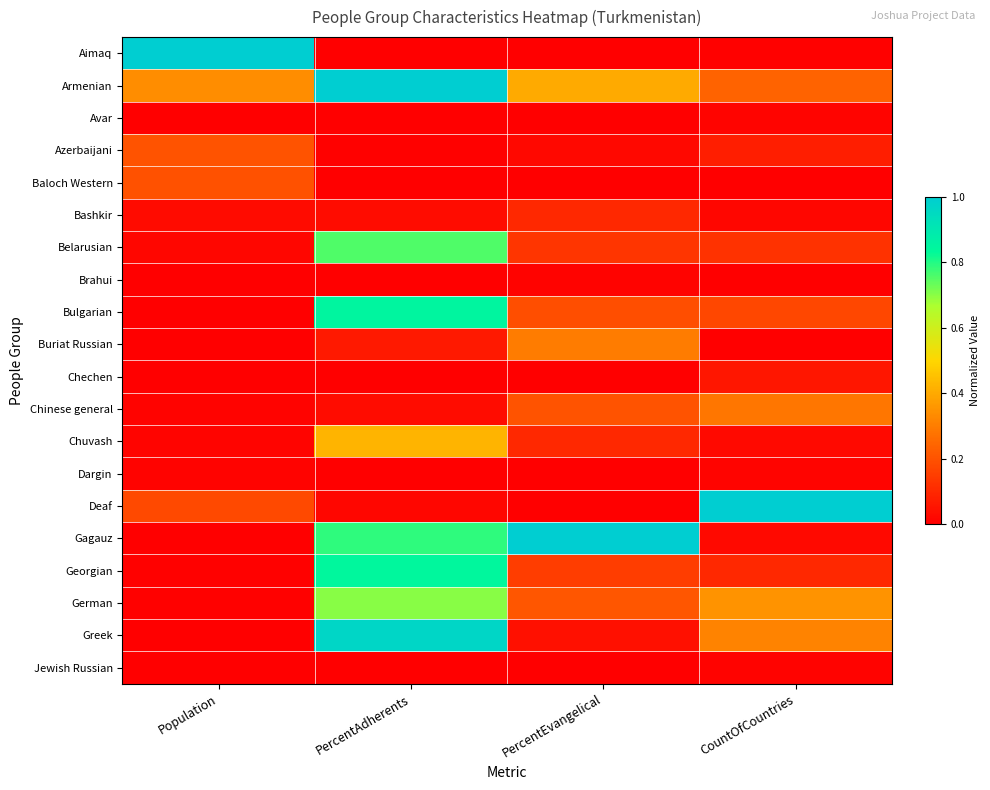

Which series has the largest total across all categories?

Armenian